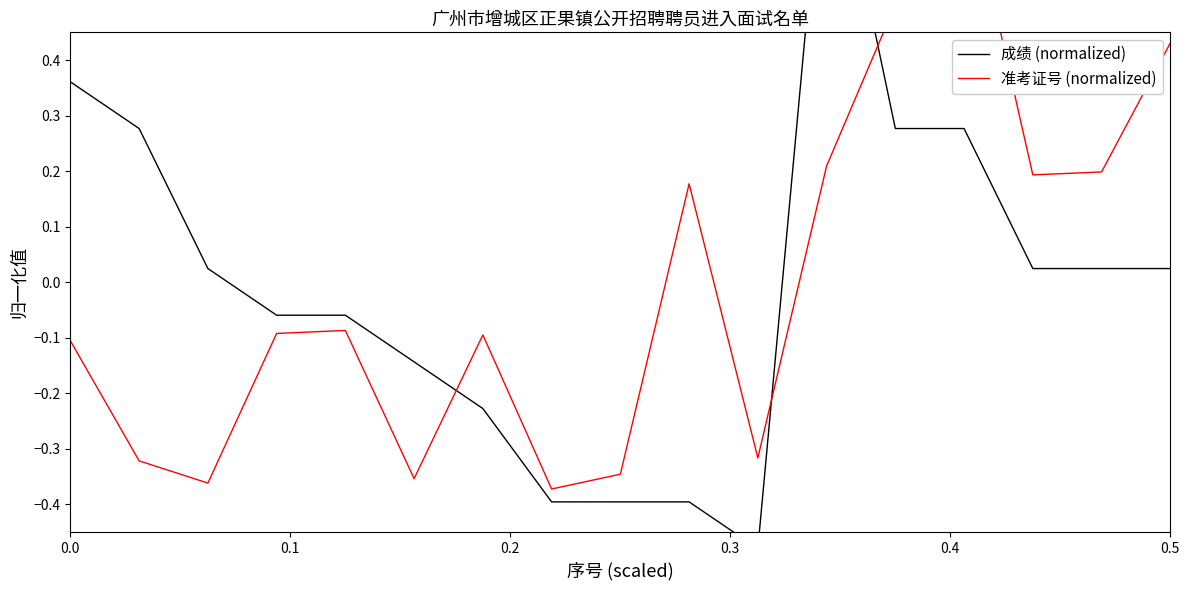

Does the chart display data point markers on the line(s)?

No